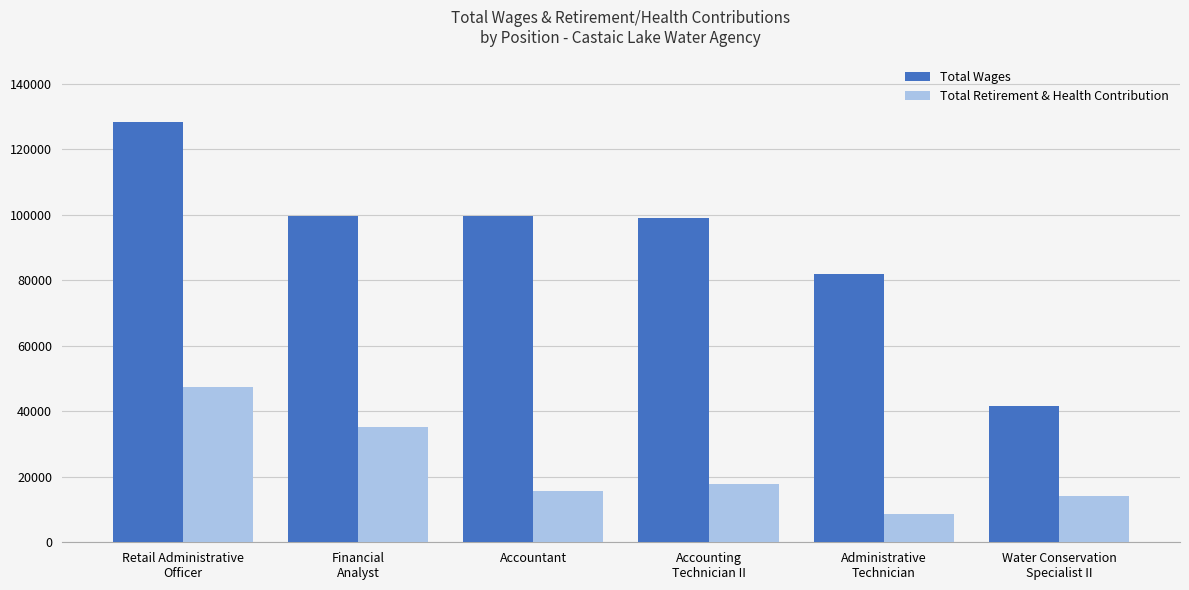

Read the Total Retirement & Health Contribution value at Accounting
Technician II.

17785